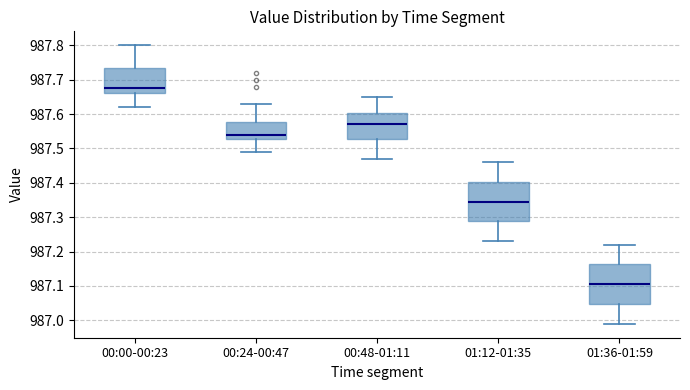

Reading left to right, read every box against the y-axis: the position of its median line, the range the box covers, and the ends of its whiskers. The values are not printed on the chart, so give them approximately, as read against the axis.

00:00-00:23: median 987.68, box 987.66 to 987.73, whiskers 987.62 to 987.80
00:24-00:47: median 987.54, box 987.53 to 987.58, whiskers 987.49 to 987.63
00:48-01:11: median 987.57, box 987.53 to 987.60, whiskers 987.47 to 987.65
01:12-01:35: median 987.35, box 987.29 to 987.40, whiskers 987.23 to 987.46
01:36-01:59: median 987.11, box 987.05 to 987.16, whiskers 986.99 to 987.22